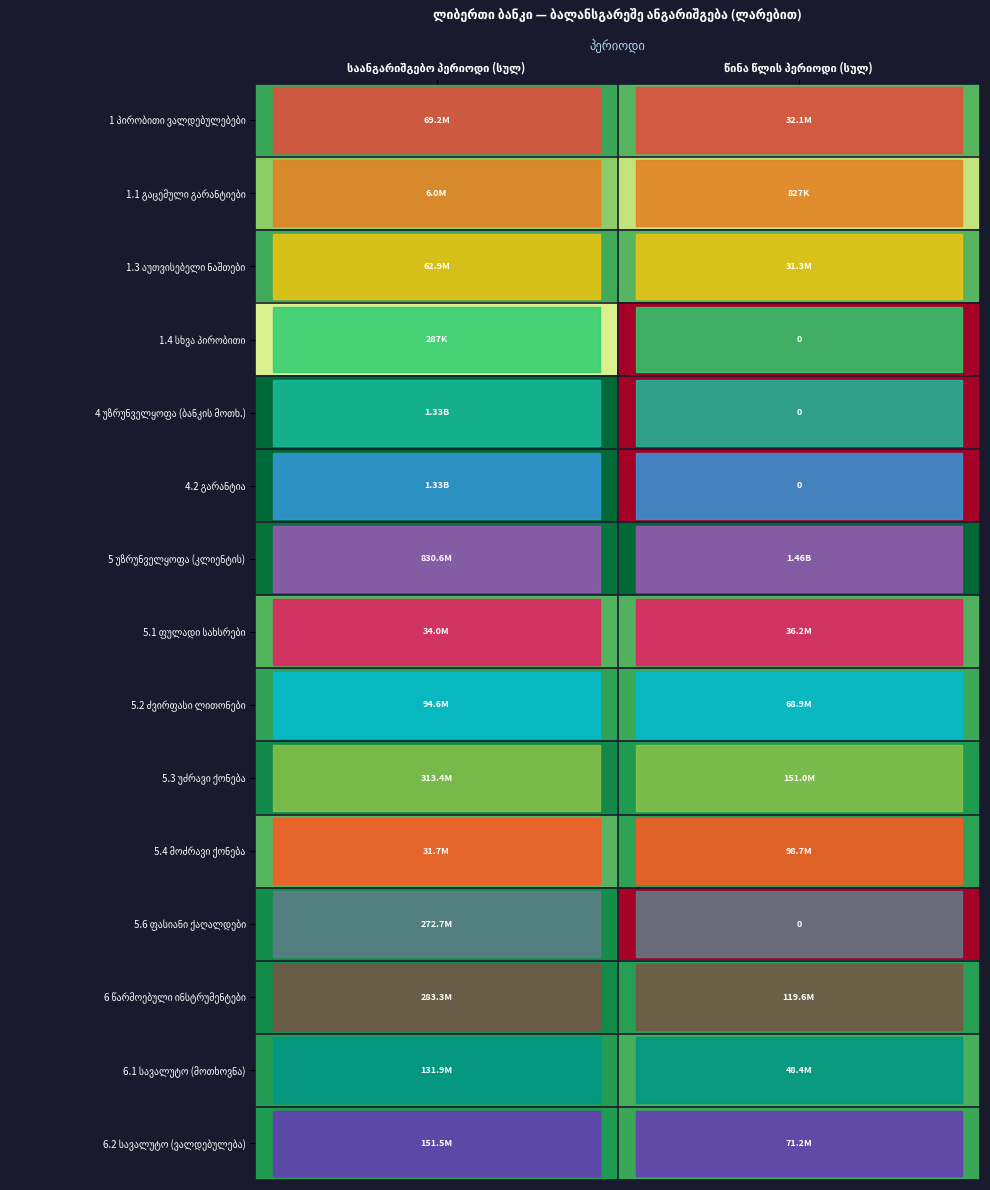

The value of 1.1 გაცემული გარანტიები at წინა წლის პერიოდი (სულ) is 8.8. True or false?

False